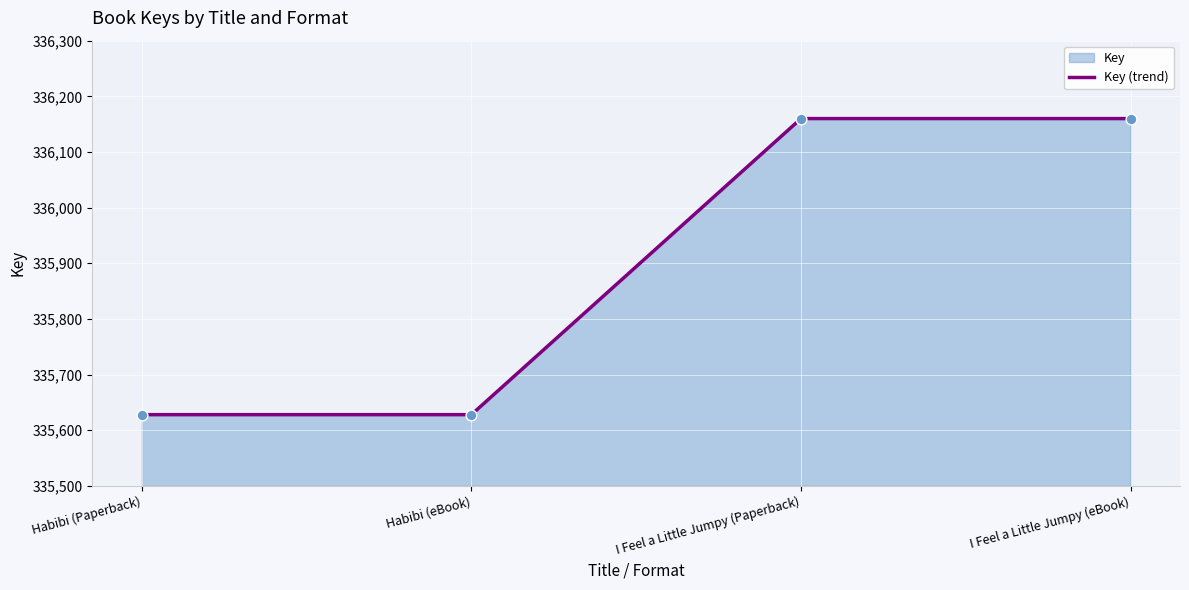

What is the ratio of the value at Habibi (Paperback) to the value at Habibi (eBook)?

1.0